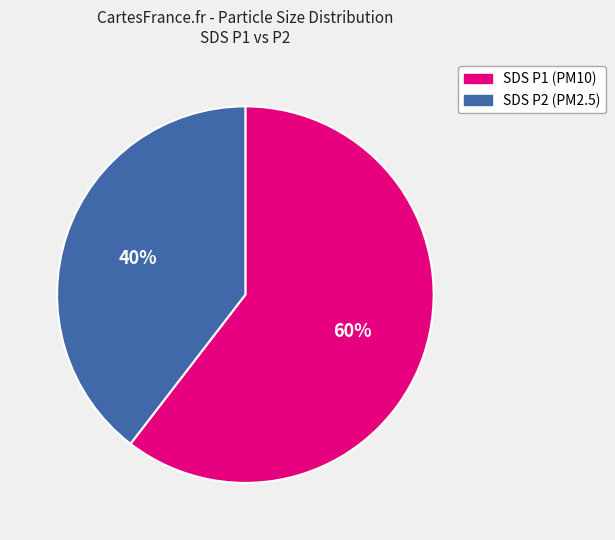

Is it true that SDS P2 (PM2.5) is 47% of the pie?

False